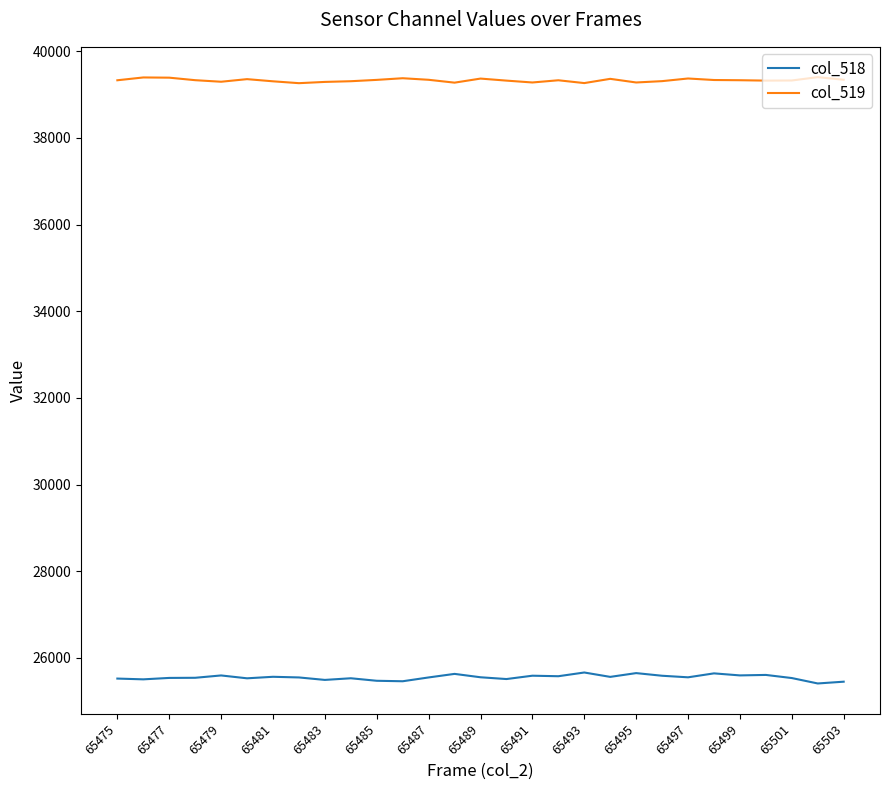

Rank the series by their average value, from lowest to highest.

col_518, col_519